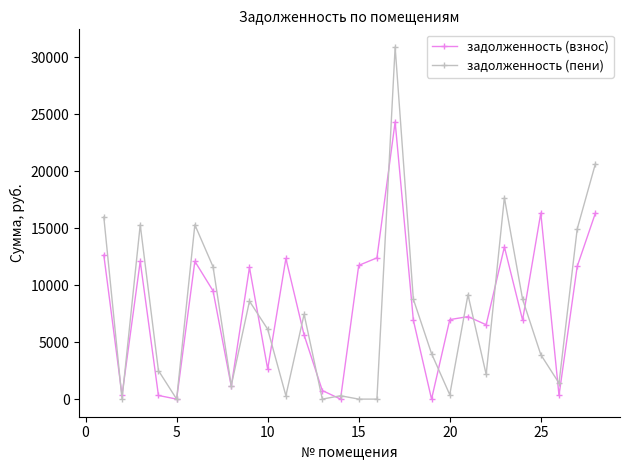

Which series has the largest range (max minus min)?

задолженность (пени)